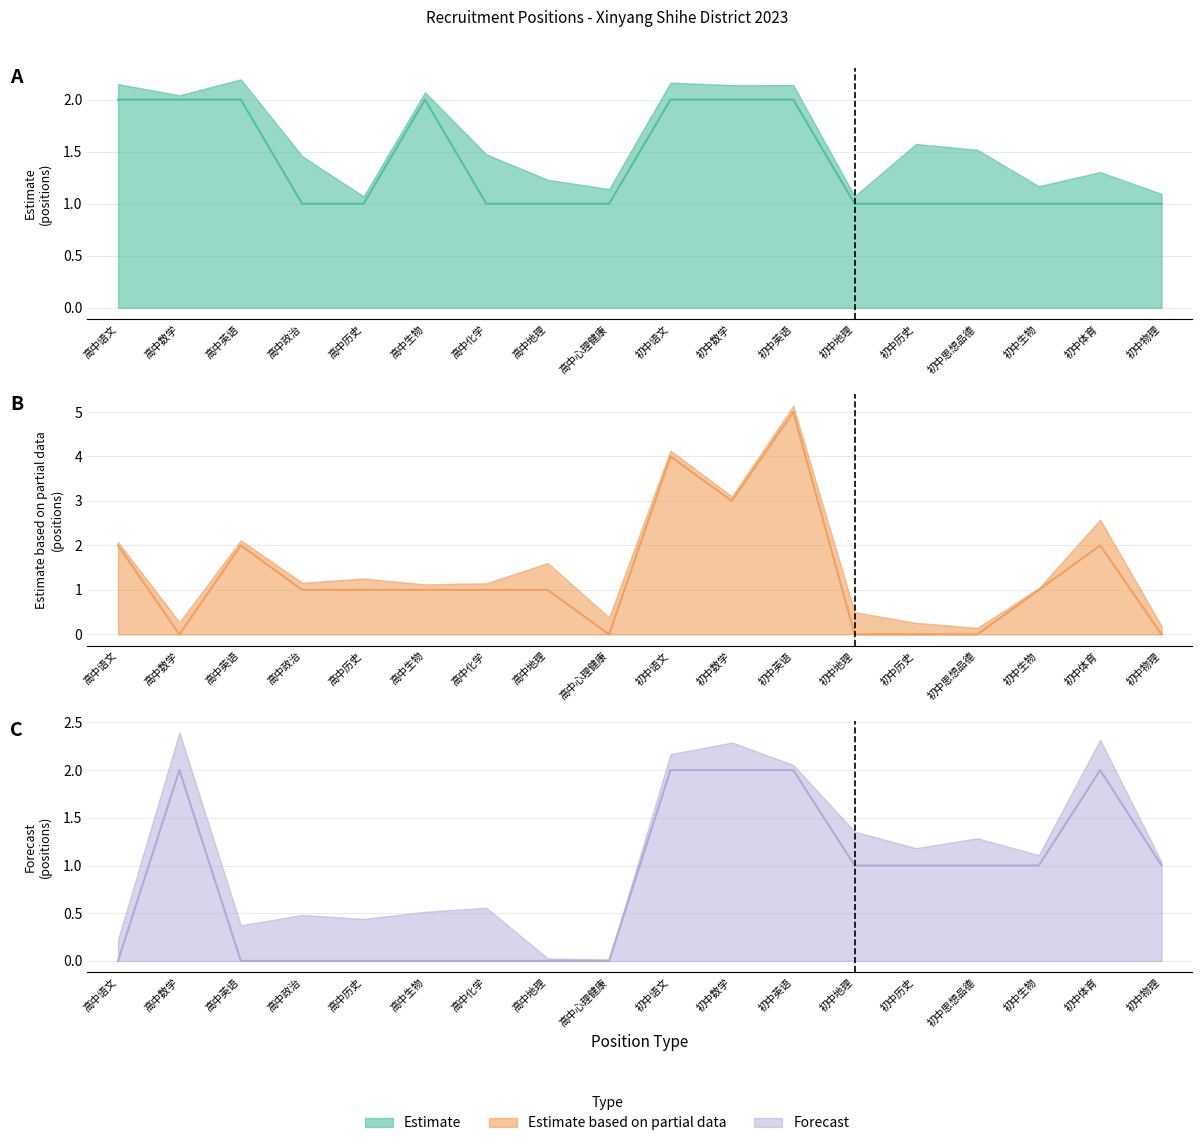

Is it true that Estimate equals 2 at 初中语文?

True